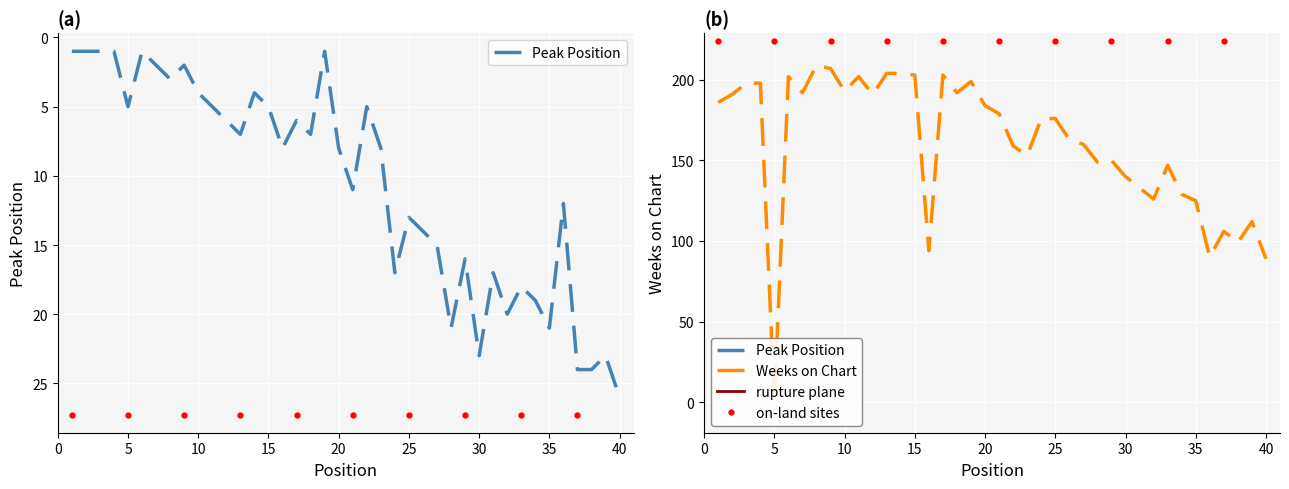

At how many categories does at least one series exceed 105?

35